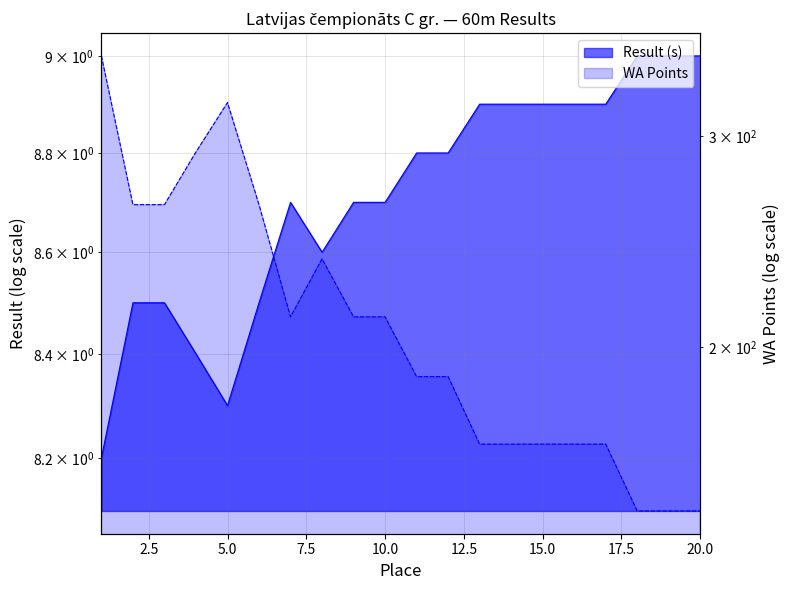

At how many categories does at least one series exceed 40?

20